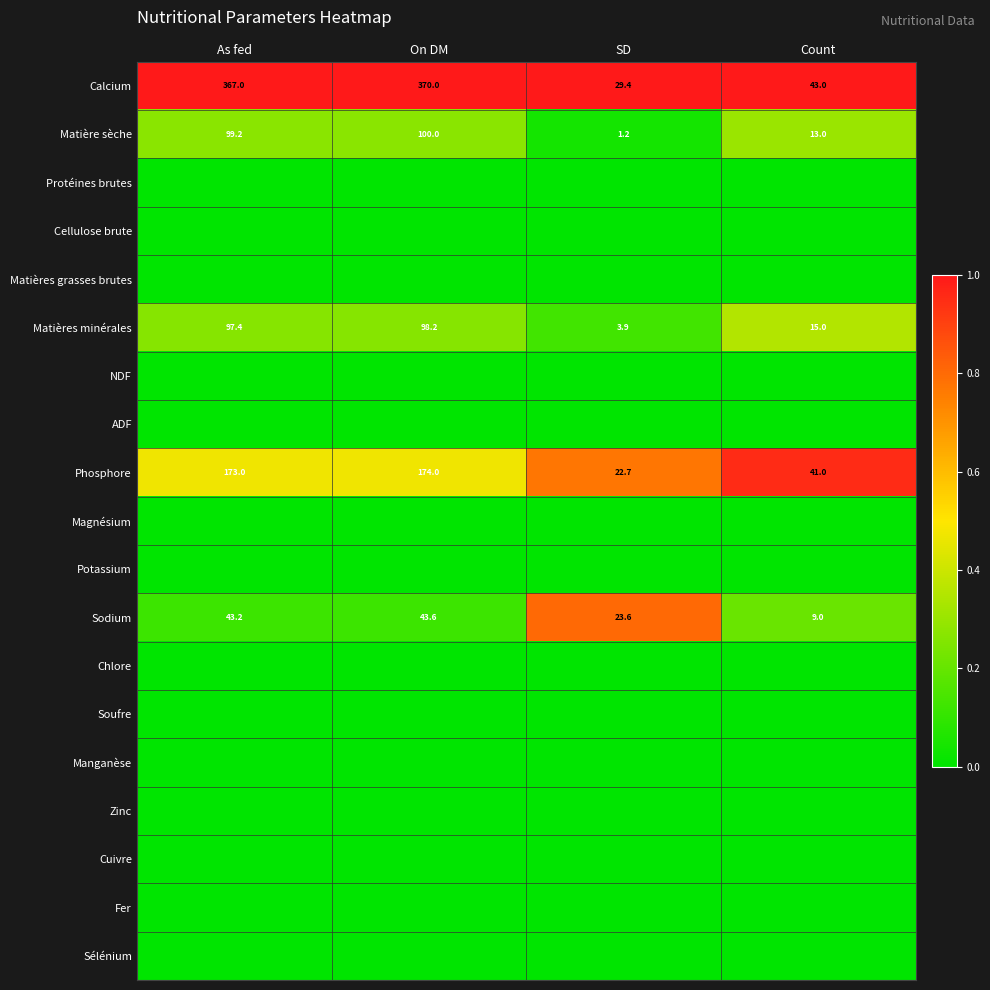

What is the sum of the Sodium values at SD and Count?

32.6